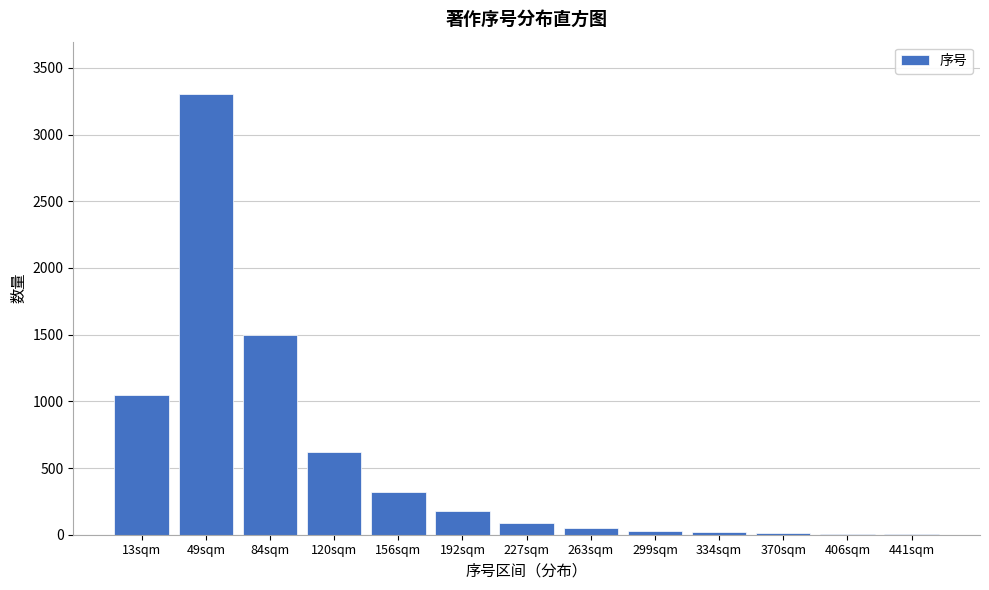

What is the sum of all values?

7177